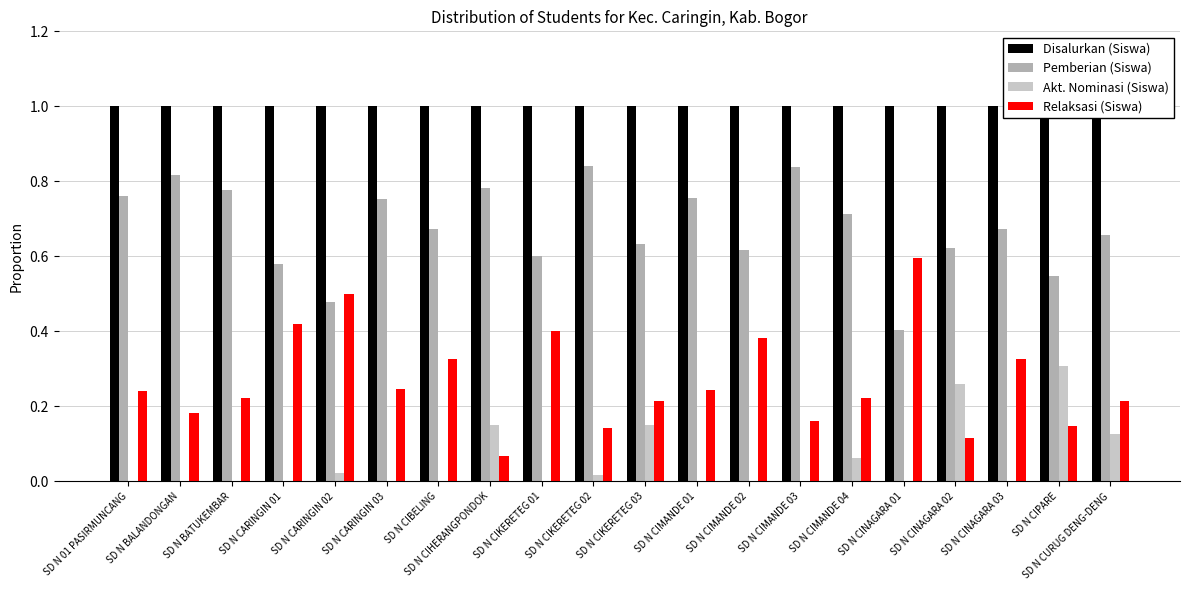

Reading right to left, transcribe all the data shown in this chart.

Disalurkan (Siswa): 1.0	1.0	1.0	1.0	1.0	1.0	1.0	1.0	1.0	1.0	1.0	1.0	1.0	1.0	1.0	1.0	1.0	1.0	1.0	1.0
Pemberian (Siswa): 0.7	0.5	0.7	0.6	0.4	0.7	0.8	0.6	0.8	0.6	0.8	0.6	0.8	0.7	0.8	0.5	0.6	0.8	0.8	0.8
Akt. Nominasi (Siswa): 0.1	0.3	0.0	0.3	0.0	0.1	0.0	0.0	0.0	0.2	0.0	0.0	0.1	0.0	0.0	0.0	0.0	0.0	0.0	0.0
Relaksasi (Siswa): 0.2	0.1	0.3	0.1	0.6	0.2	0.2	0.4	0.2	0.2	0.1	0.4	0.1	0.3	0.2	0.5	0.4	0.2	0.2	0.2